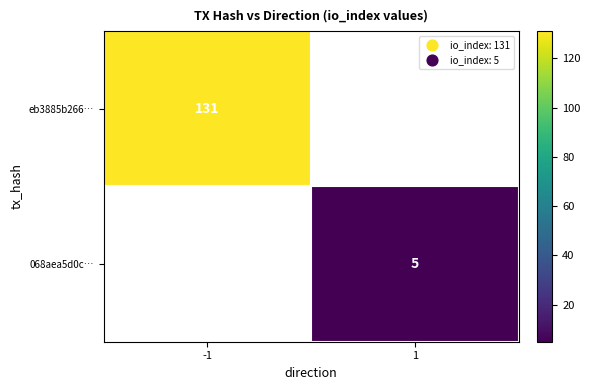

The 068aea5d0c… series shows 2 at 1. True or false?

False